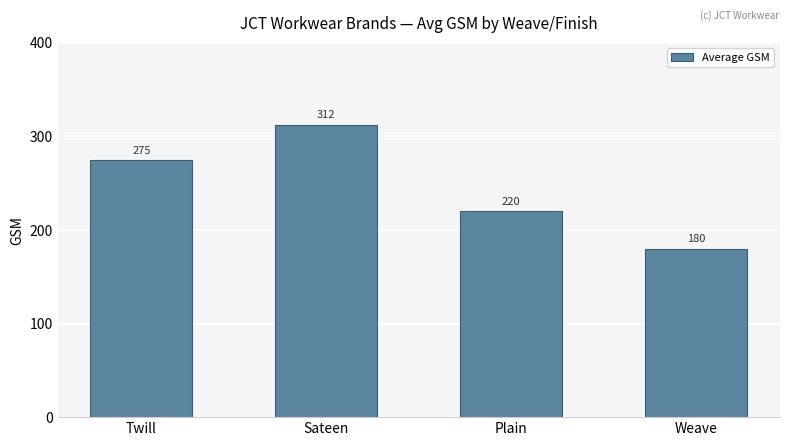

True or false: the data shows 377.6 at Plain.

False